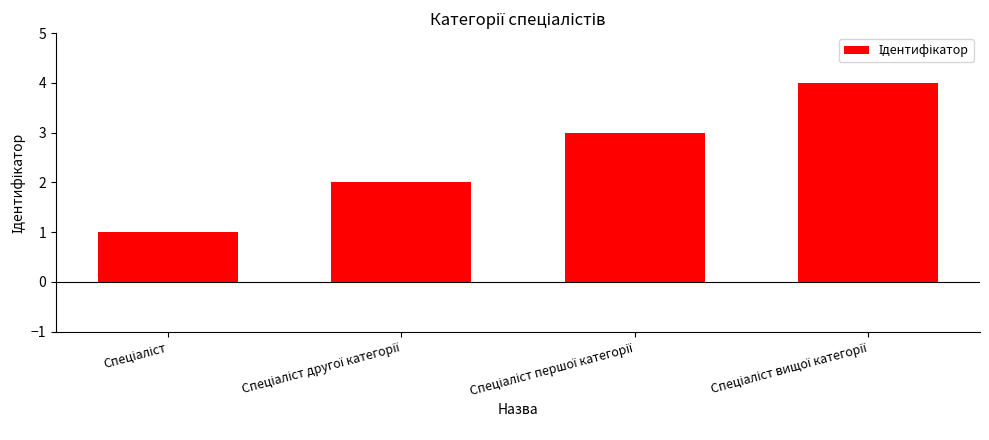

What is the sum of all values?

10